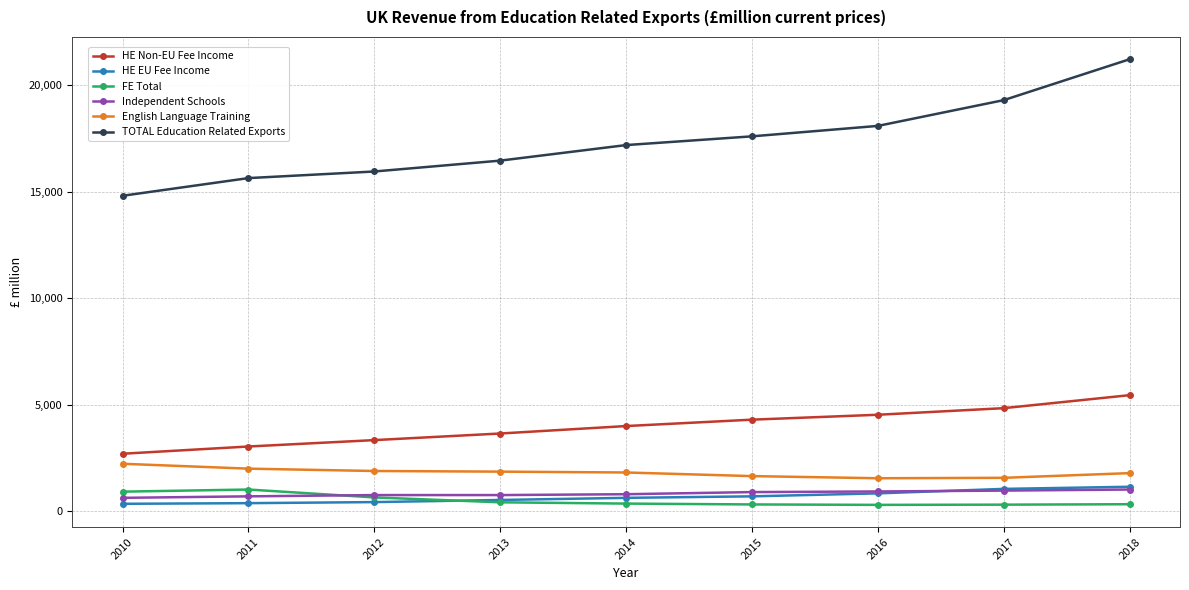

What is the value of the TOTAL Education Related Exports point at the 7th from the left?

18090